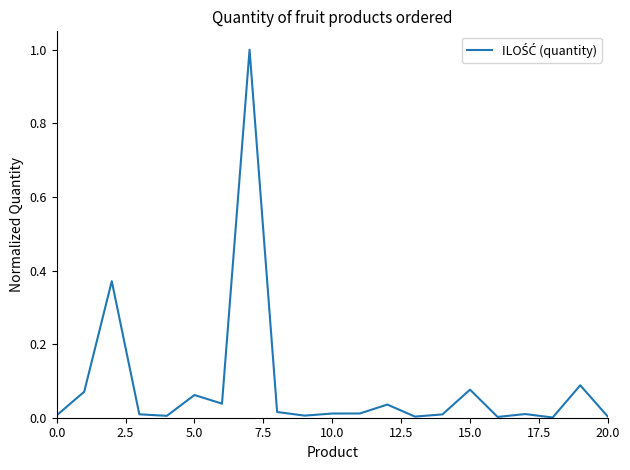

What is the greatest value displayed?

1.0